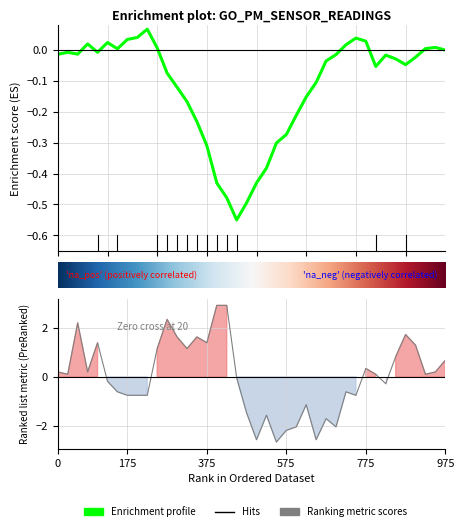

What is the maximum value shown in the chart?

2.9